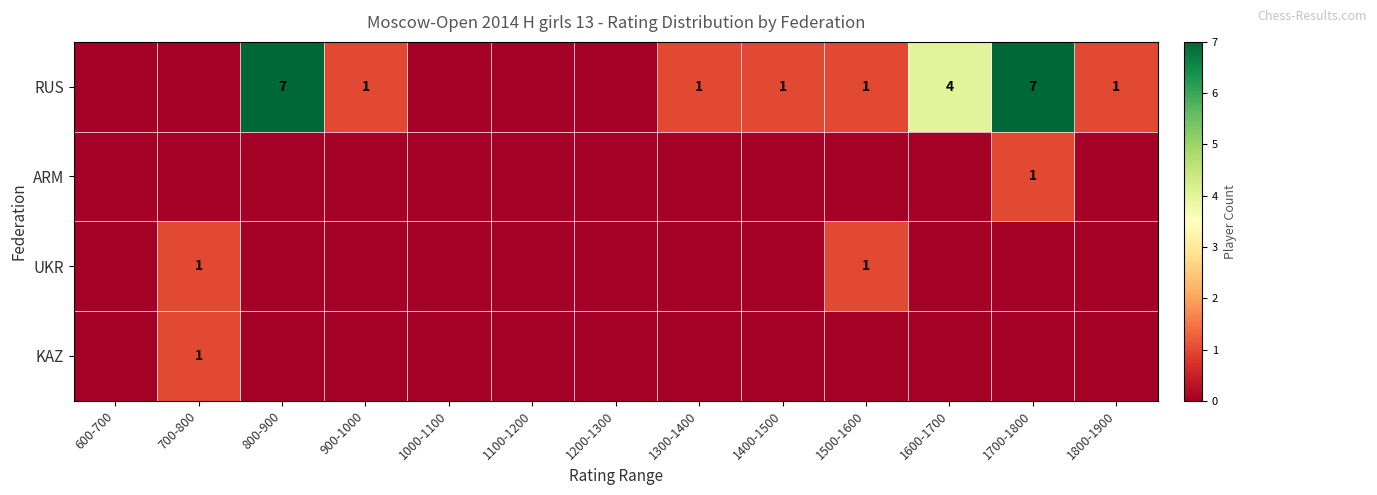

What is the maximum value for RUS?

7